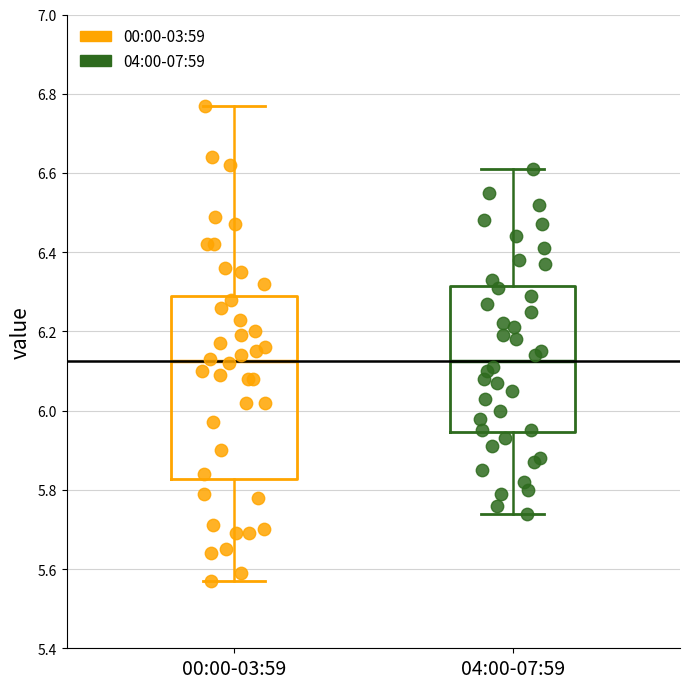

Which box is the tallest, from its lower edge to its upper edge?

00:00-03:59